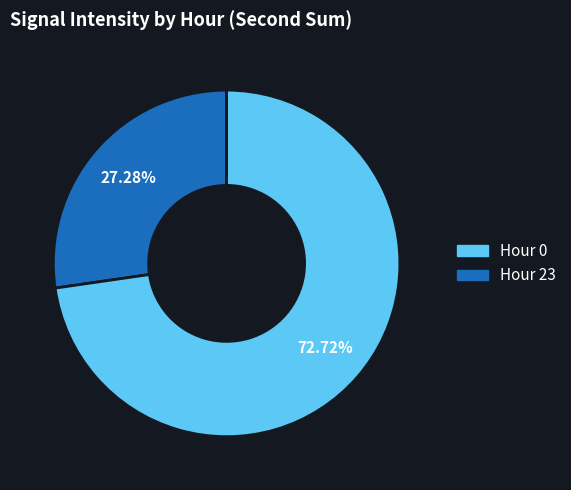

Does any single category account for the majority?

Yes